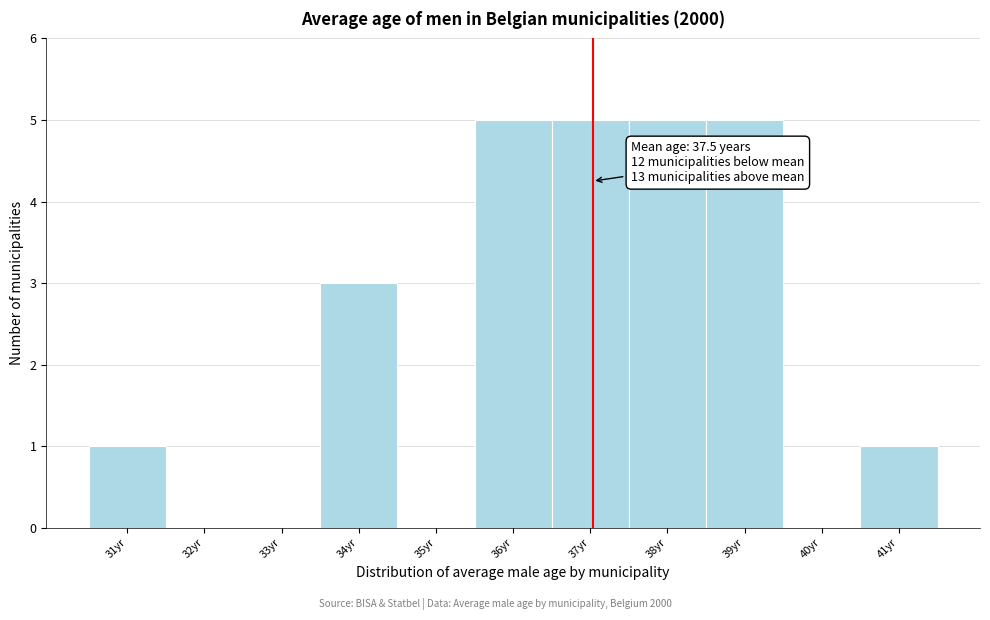

Reading left to right, list all the values displayed in this chart.

31yr=1	32yr=0	33yr=0	34yr=3	35yr=0	36yr=5	37yr=5	38yr=5	39yr=5	40yr=0	41yr=1